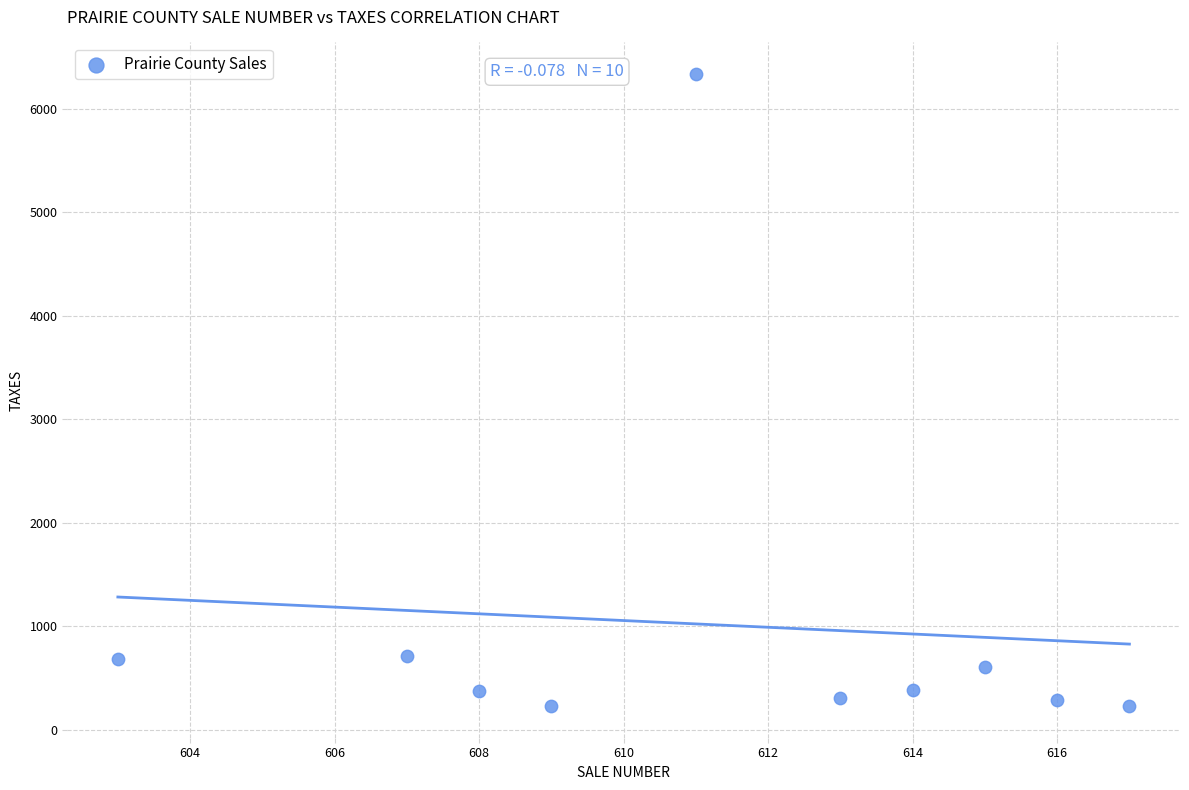

What is the range of X values (max minus min)?

14.0